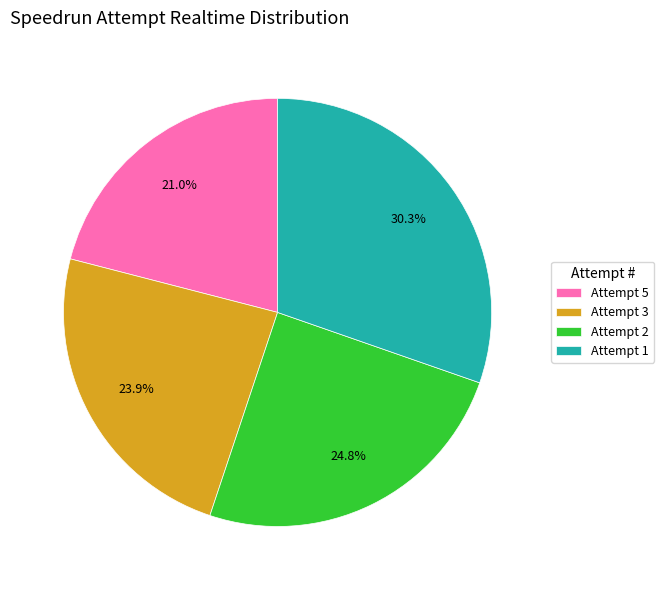

True or false: Attempt 5 accounts for 28% of the total.

False